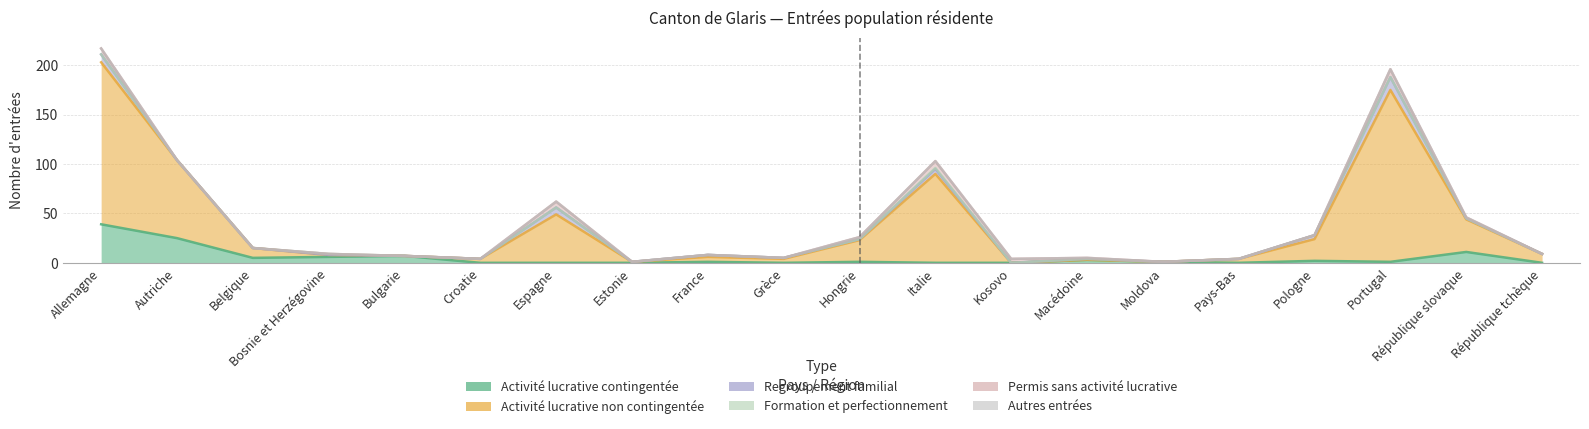

True or false: Permis sans activité lucrative and Autres entrées cross at least once.

False